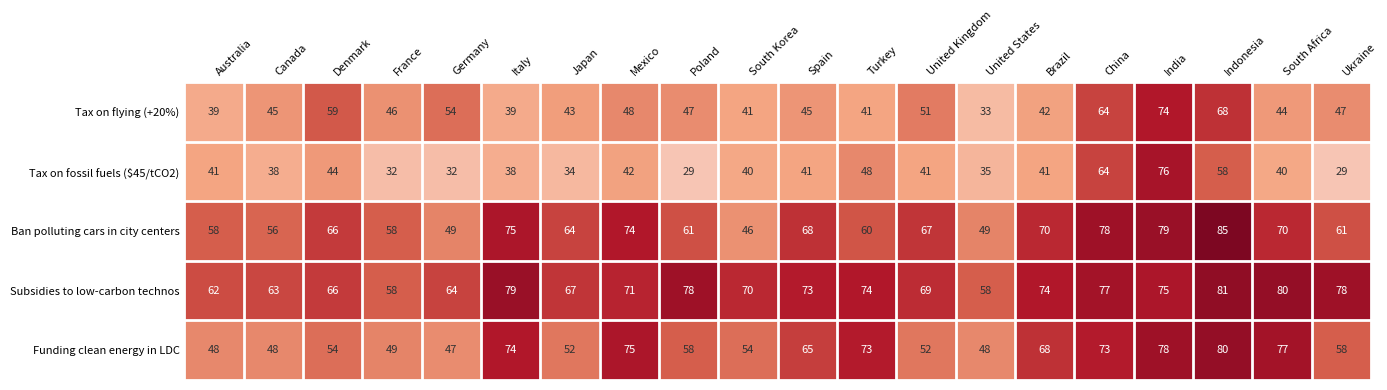

What is the lowest value of the Funding clean energy in LDC series?

47